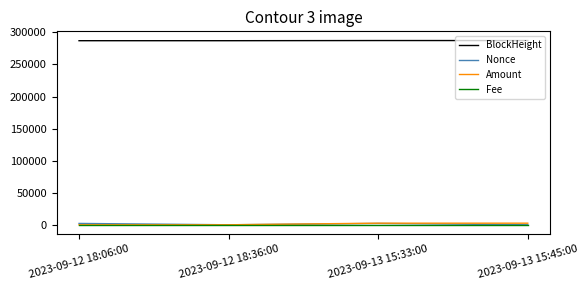

Which series has the largest total across all categories?

BlockHeight